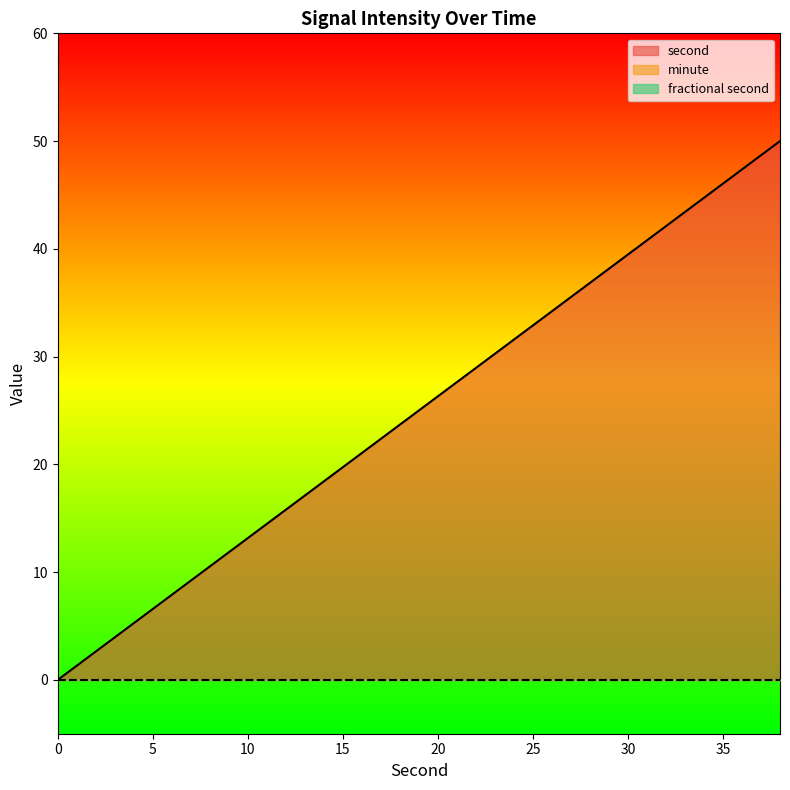

How many categories are shown in the chart?

20